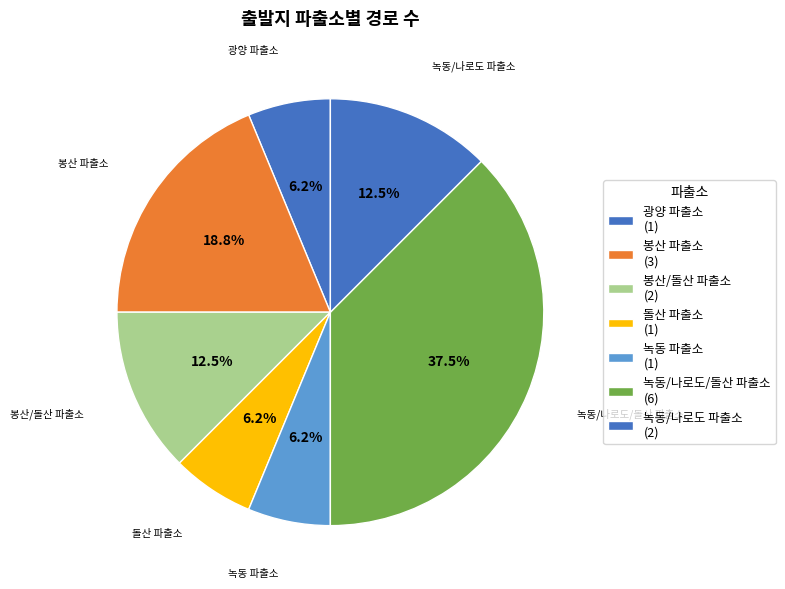

Count the number of slices in the pie.

7